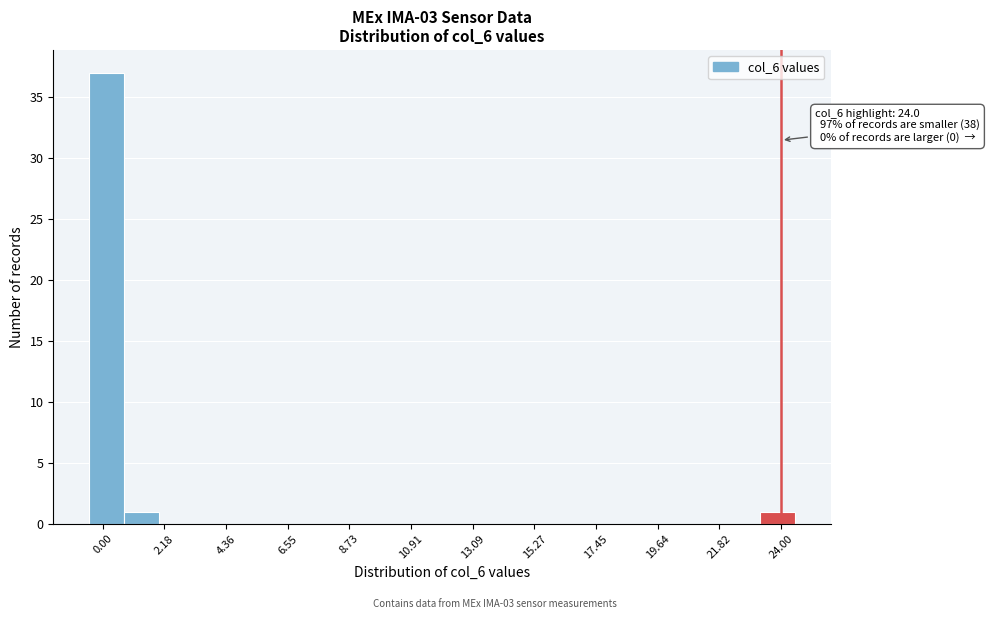

Around what value on the x-axis is the tallest bar? Give the approximate position of its centre, as read against the axis.

0.0